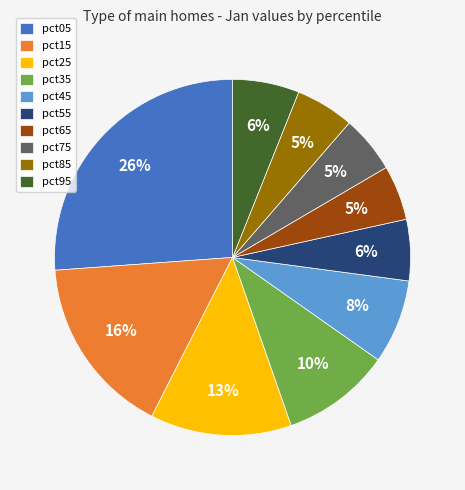

To the nearest percent, what is the average slice percentage?

10%